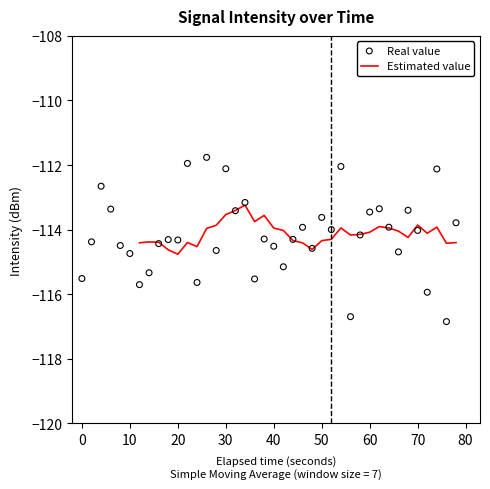

What is the lowest value of the Estimated value series?

-114.8